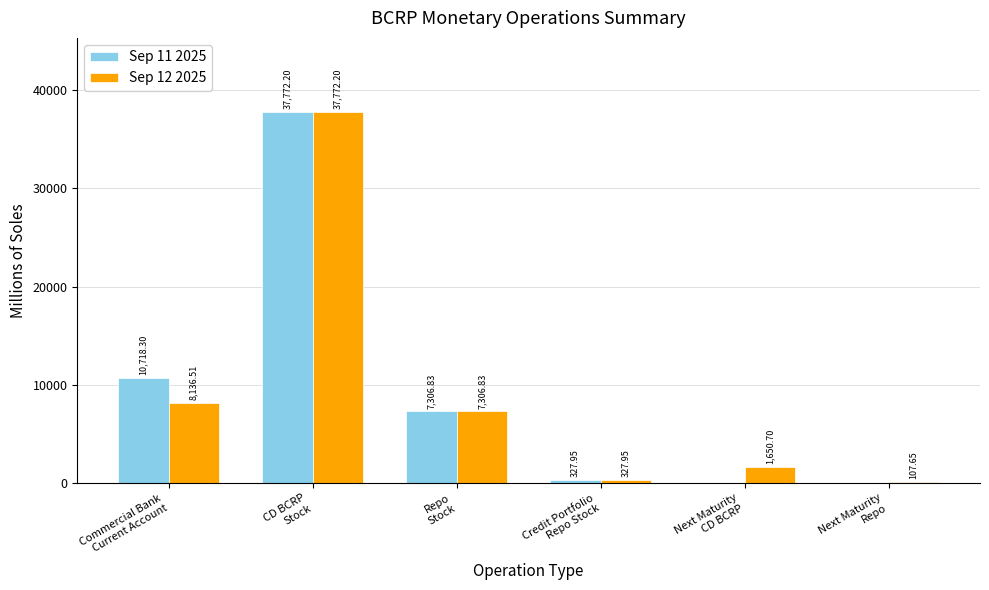

Is the value of Sep 11 2025 at Repo
Stock greater than the value of Sep 12 2025 at Next Maturity
CD BCRP?

Yes